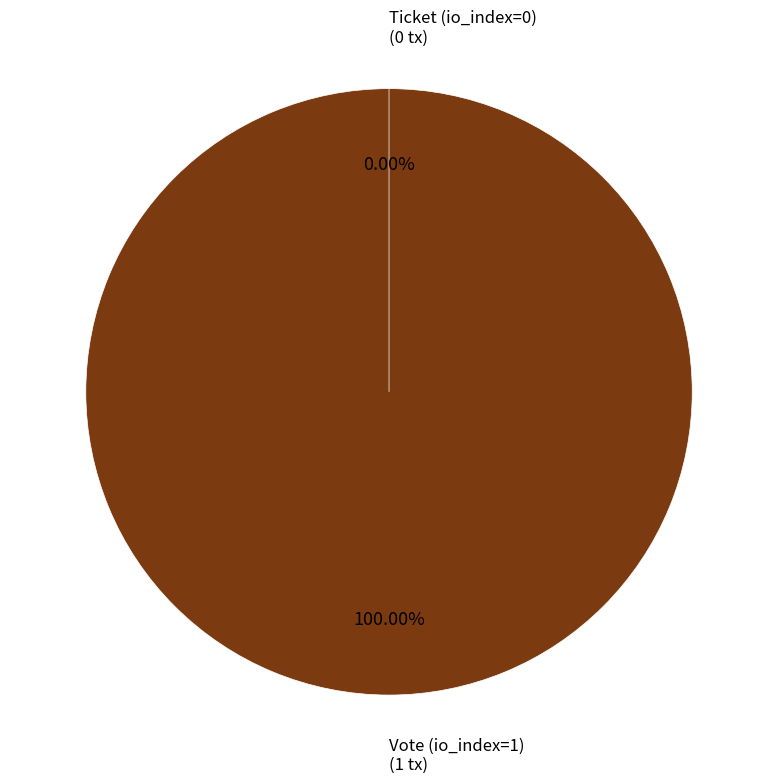

Is there any slice that represents more than half of the pie?

Yes